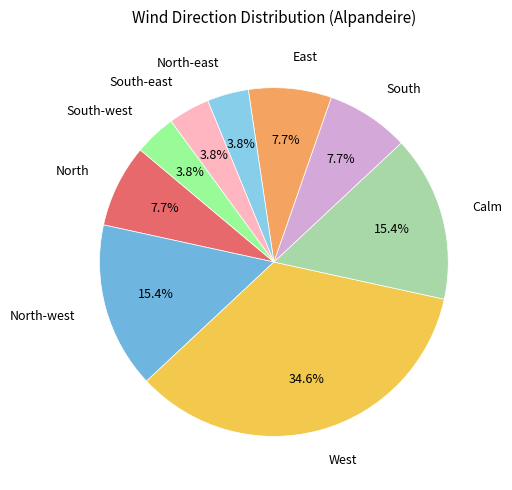

Is it true that North-west is 20% of the pie?

False